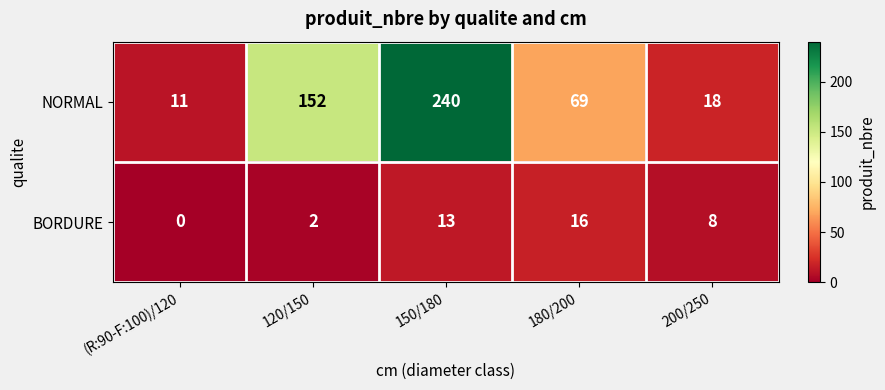

At 180/200, list the series in order from largest to smallest.

NORMAL, BORDURE